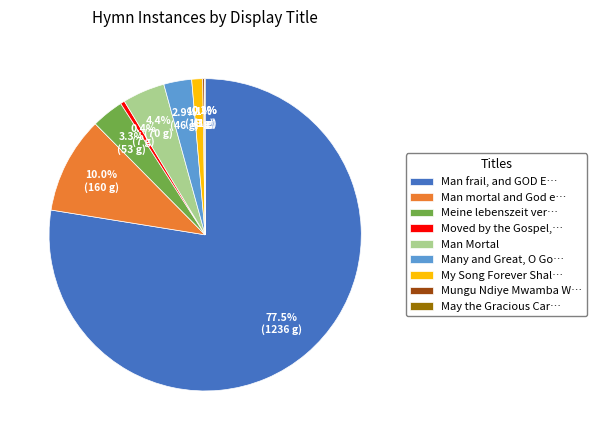

Is there a majority slice in this chart?

Yes